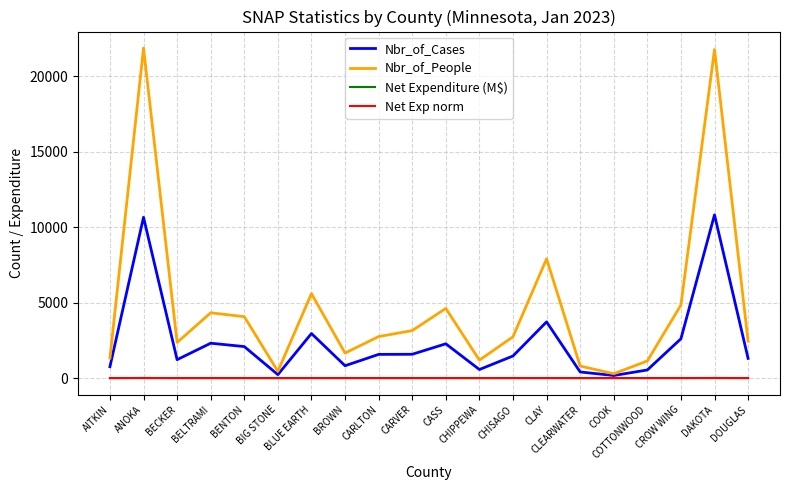

How many lines are shown in the chart?

4